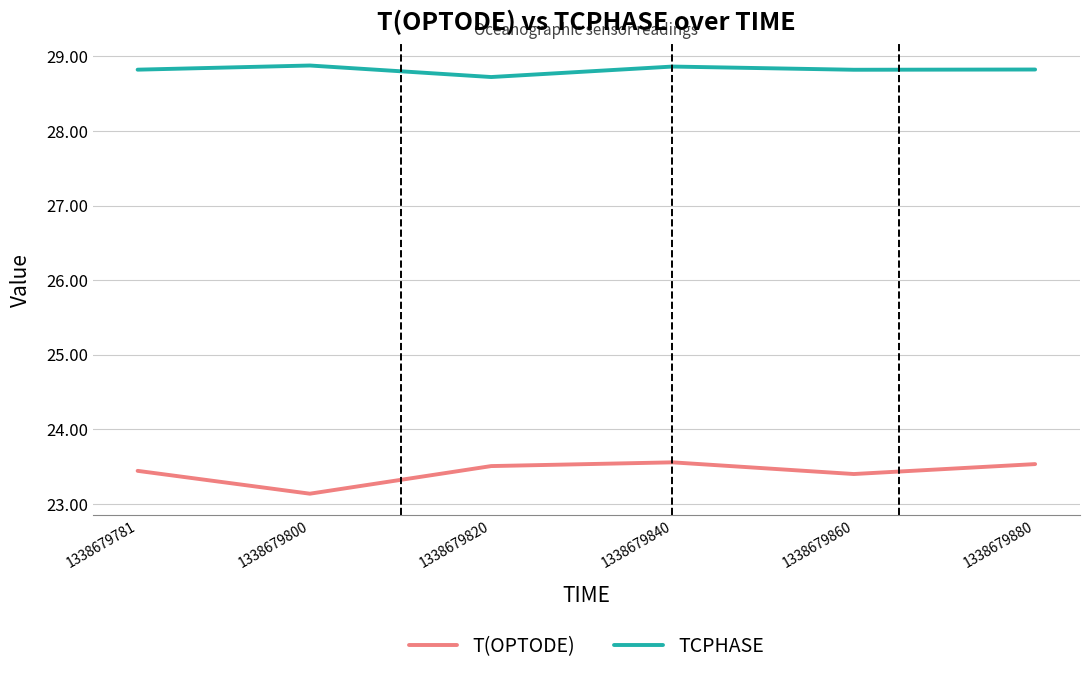

Is it true that T(OPTODE) equals 23.6 at 1338679840?

True